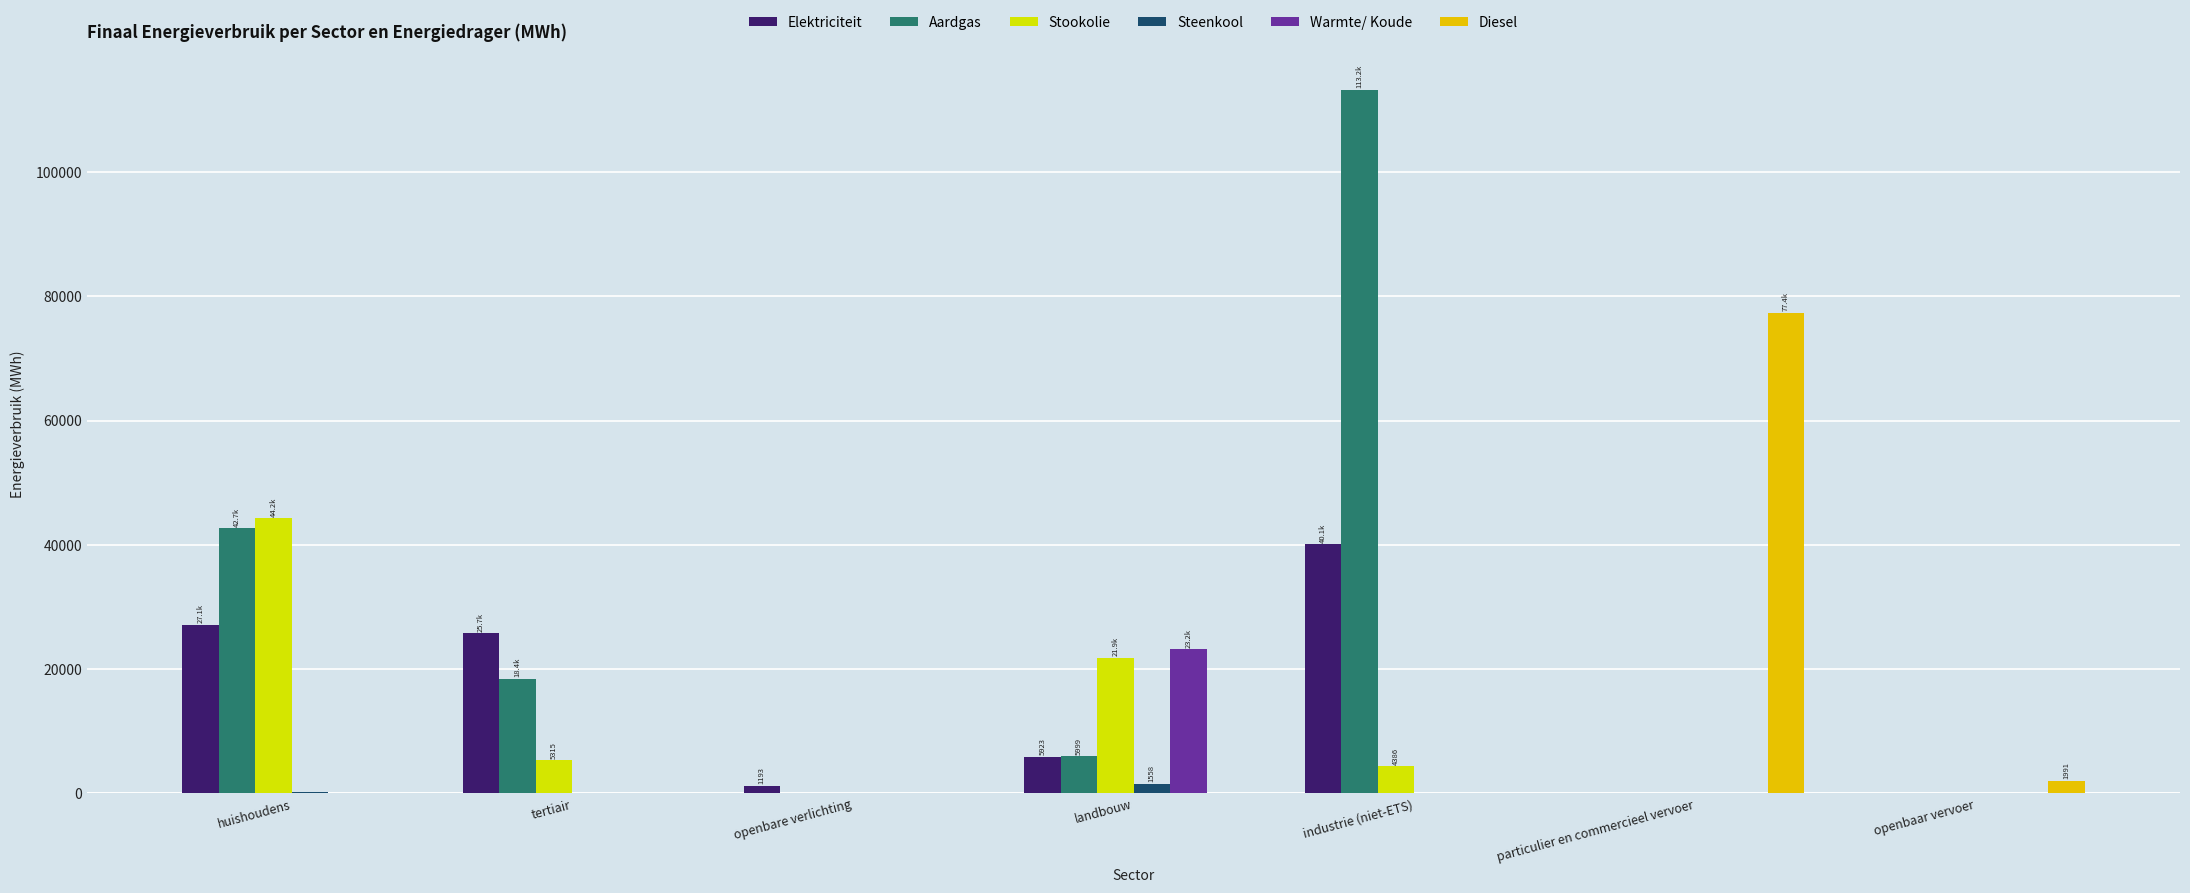

What is the total value across all series at landbouw?

58526.1